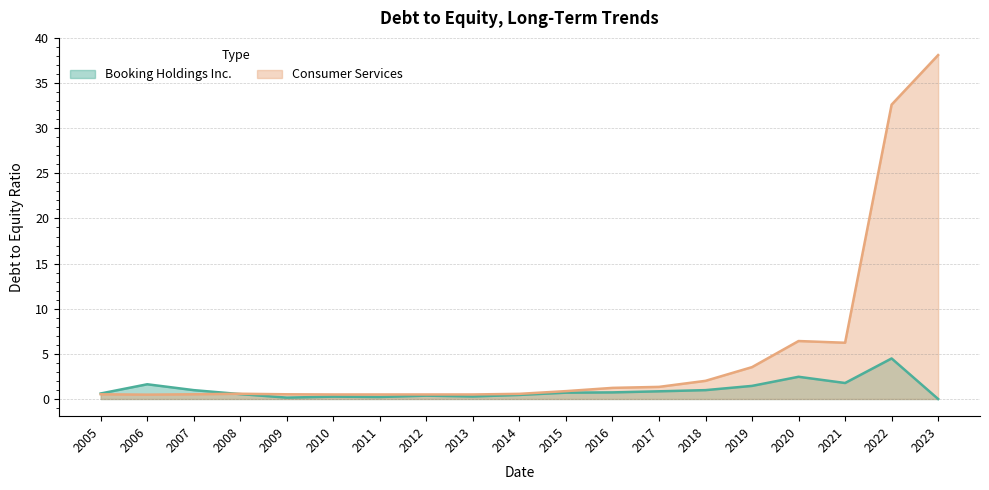

Count the number of data series in this chart.

2